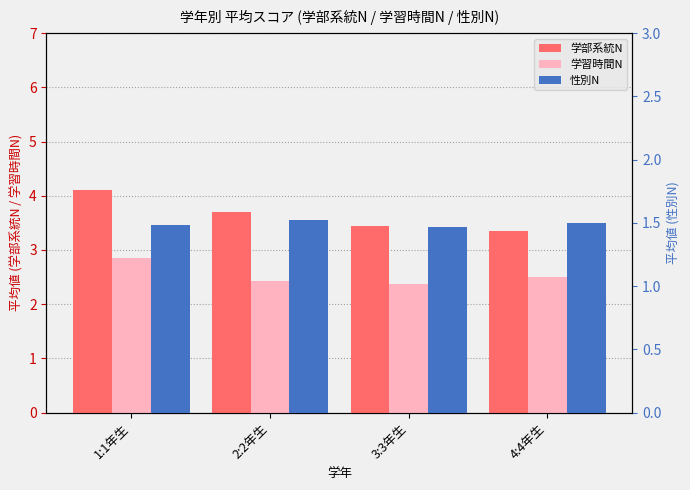

Rank the series by their maximum value, from lowest to highest.

性別N, 学習時間N, 学部系統N